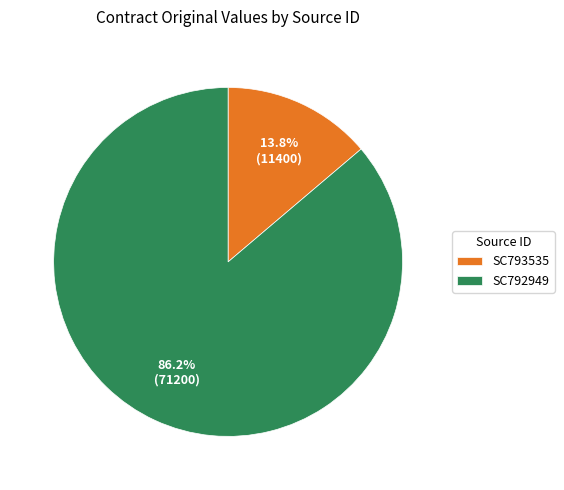

What portion of the pie excludes SC792949?

13.8%